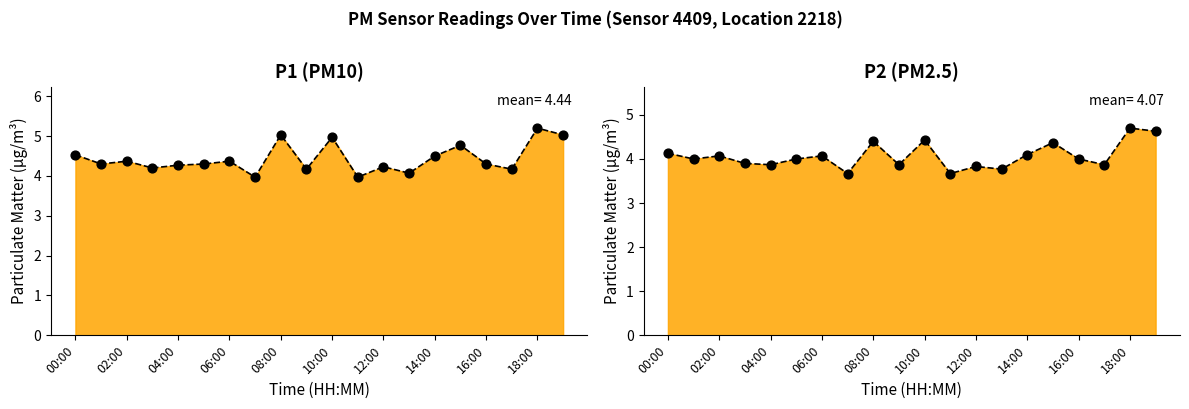

Which series reaches the minimum Y coordinate?

P2 points